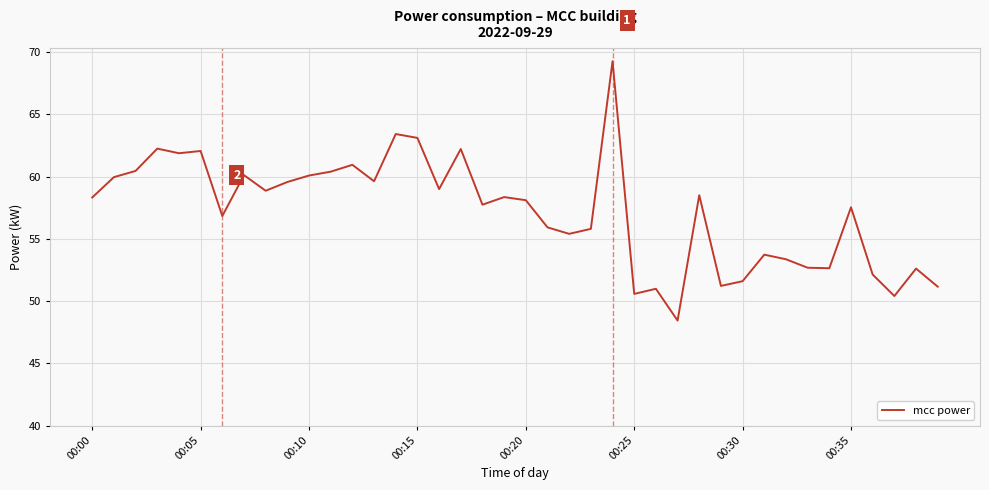

What is the minimum value shown in the chart?

48.4